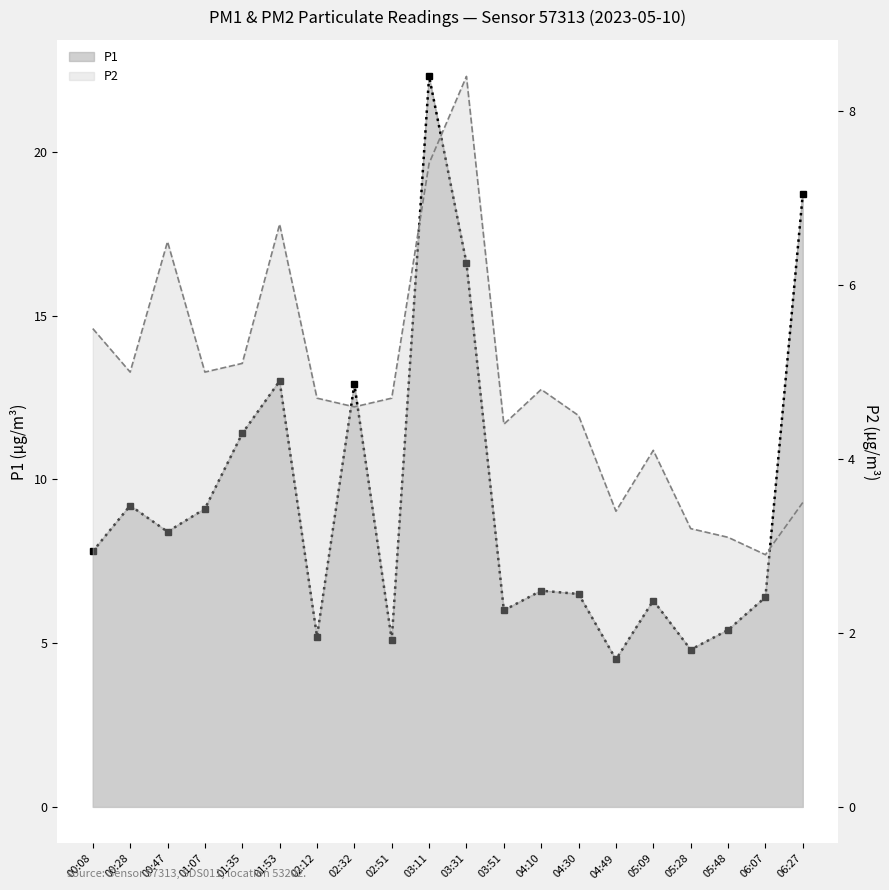

True or false: P2 and P1 intersect in this chart.

False